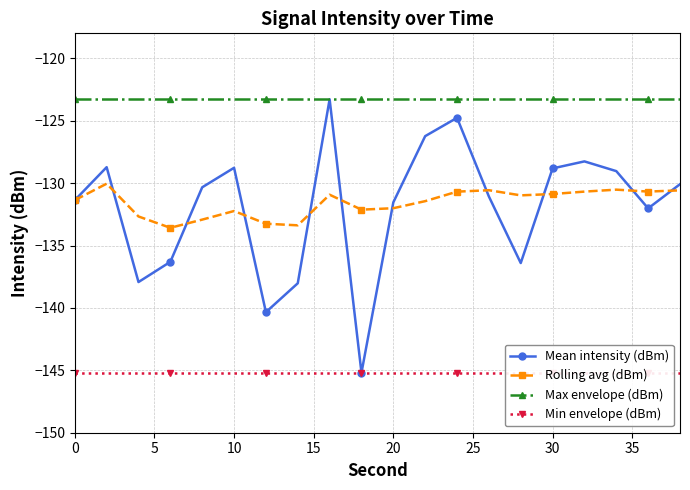

What is the highest value of the Mean intensity (dBm) series?

-123.3